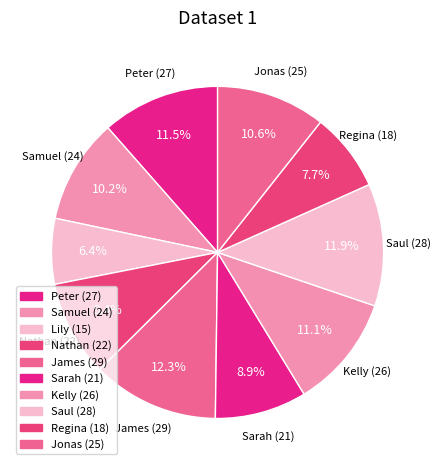

How many slices are in this pie chart?

10